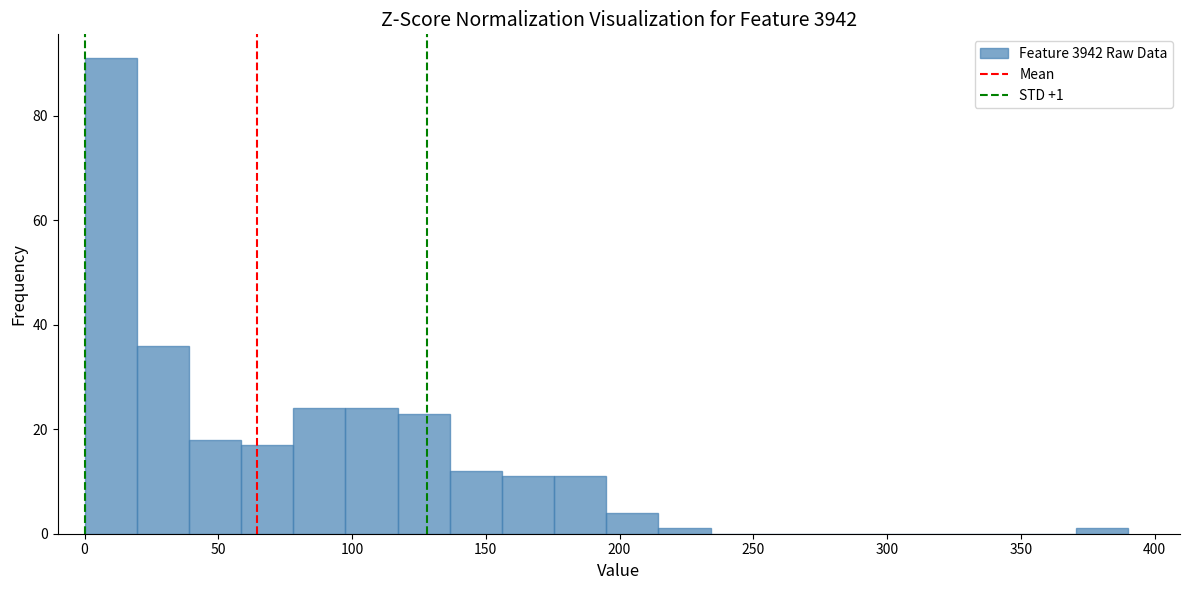

Around what value on the x-axis is the tallest bar? Give the approximate position of its centre, as read against the axis.

10